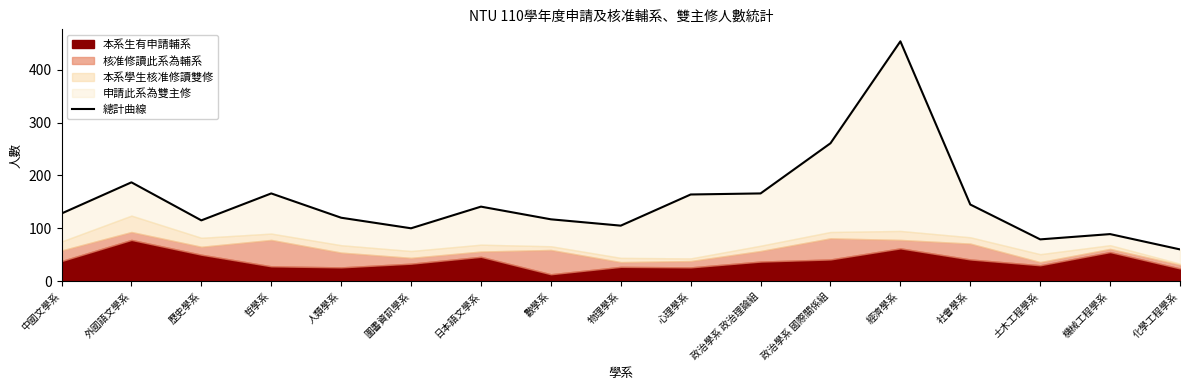

Approximately how many times larger is the value at 社會學系 compared to 日本語文學系?

1.0